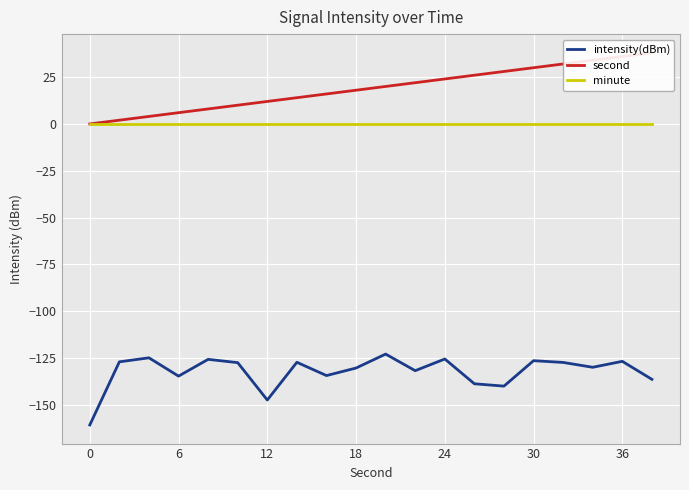

What is the value of the second point at the 16th from the left?

30.0